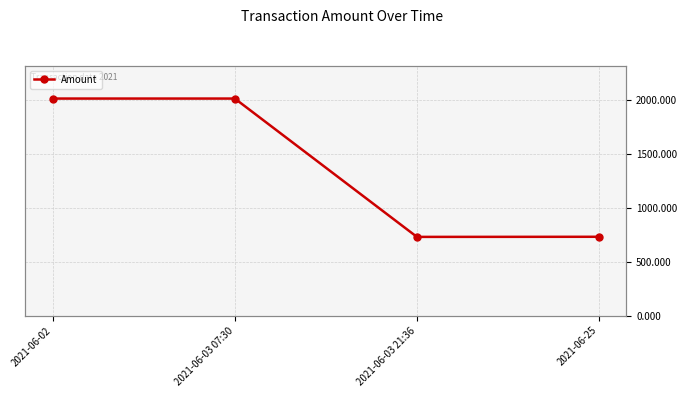

What is the value of the 2nd point from the left?

2014.7